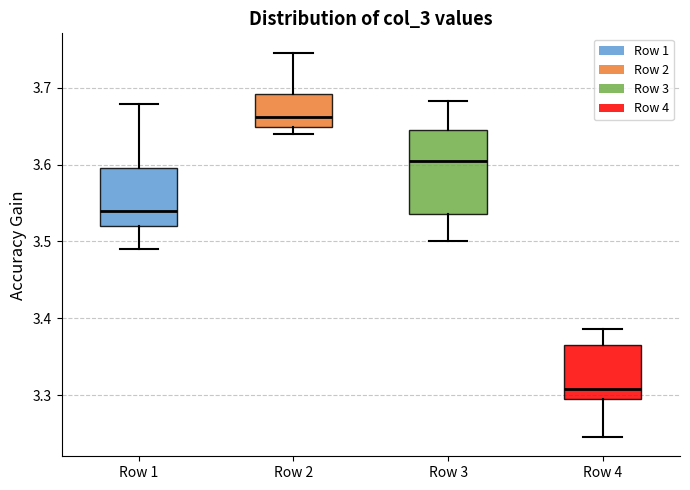

Which box is the tallest, from its lower edge to its upper edge?

Row 3